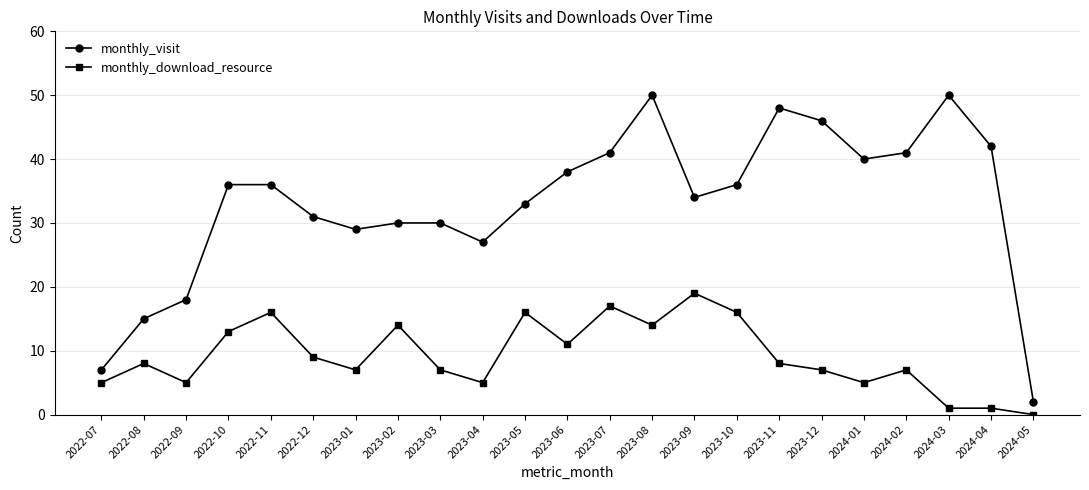

How many interior local valleys does the monthly_visit series have?

4